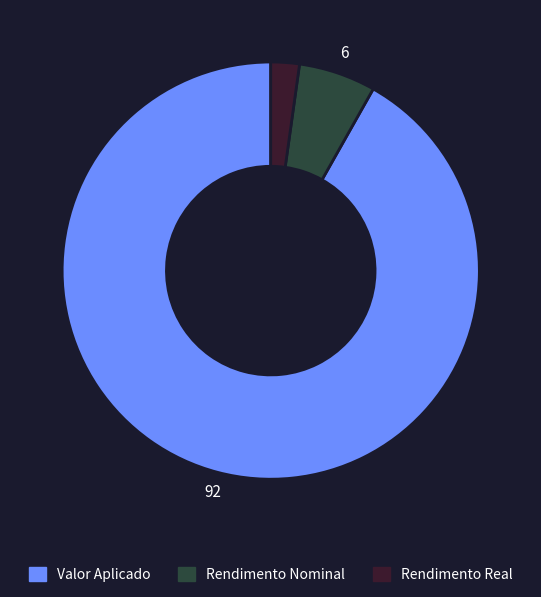

Rank the categories by value from highest to lowest.

Valor Aplicado, Rendimento Nominal, Rendimento Real